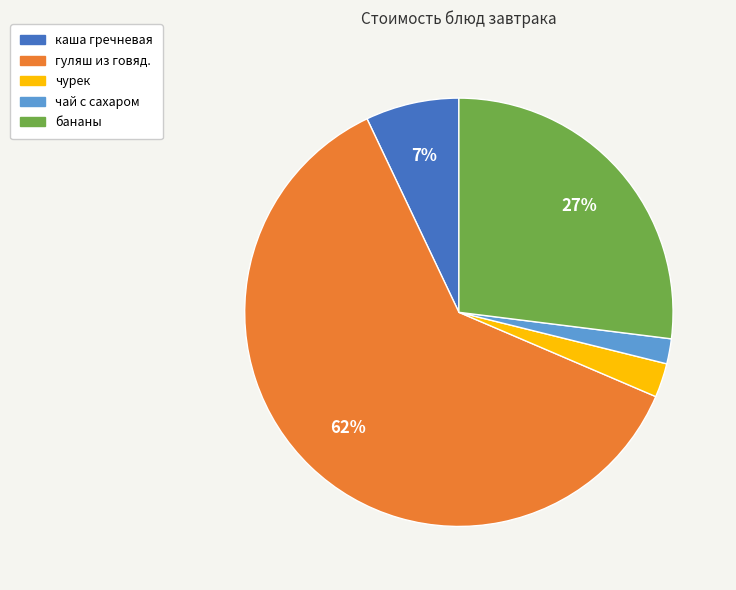

To the nearest percent, what percentage of the pie is бананы?

27%